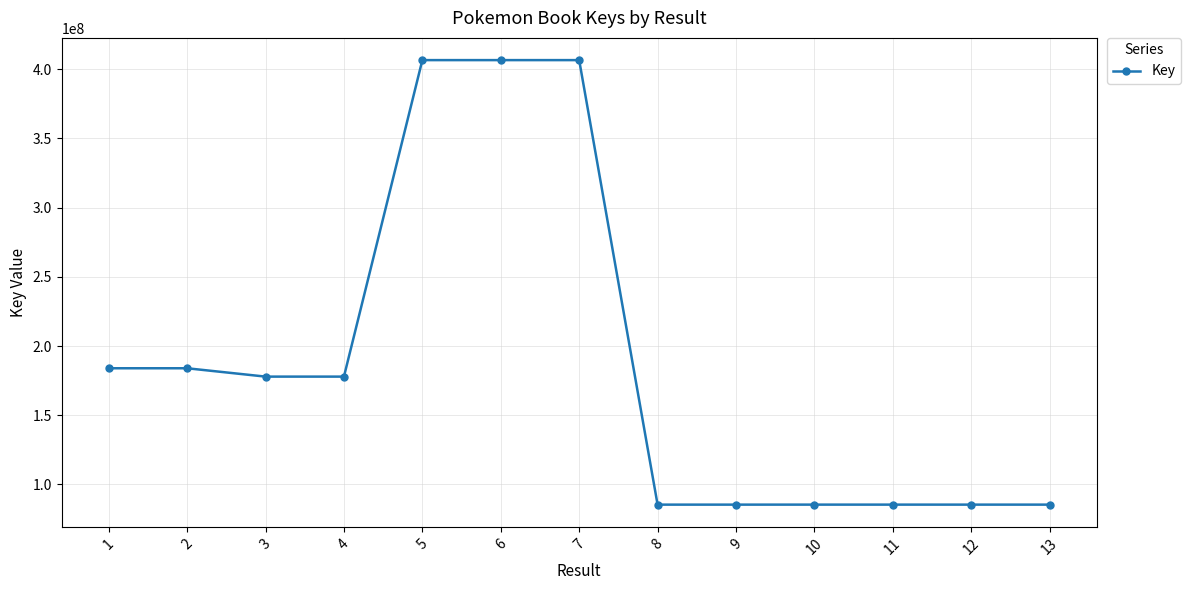

What is the change in value from 10 to 13?

-1826